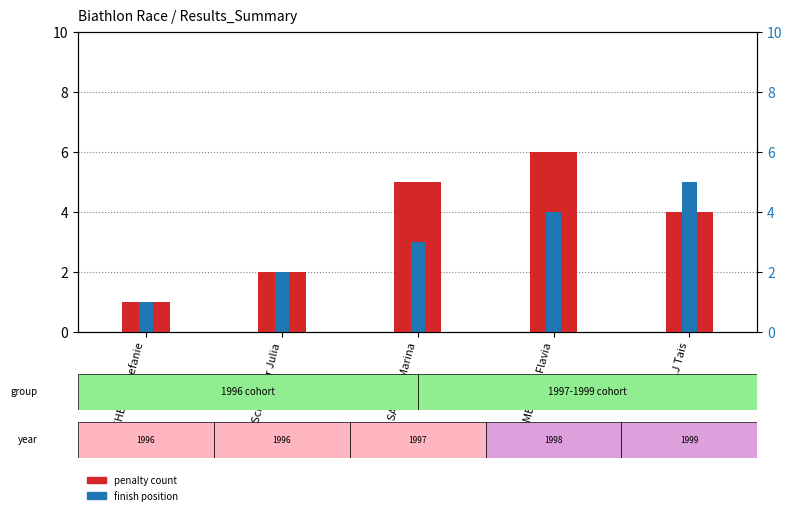

What are all the series names shown in the legend?

penalty count, finish position